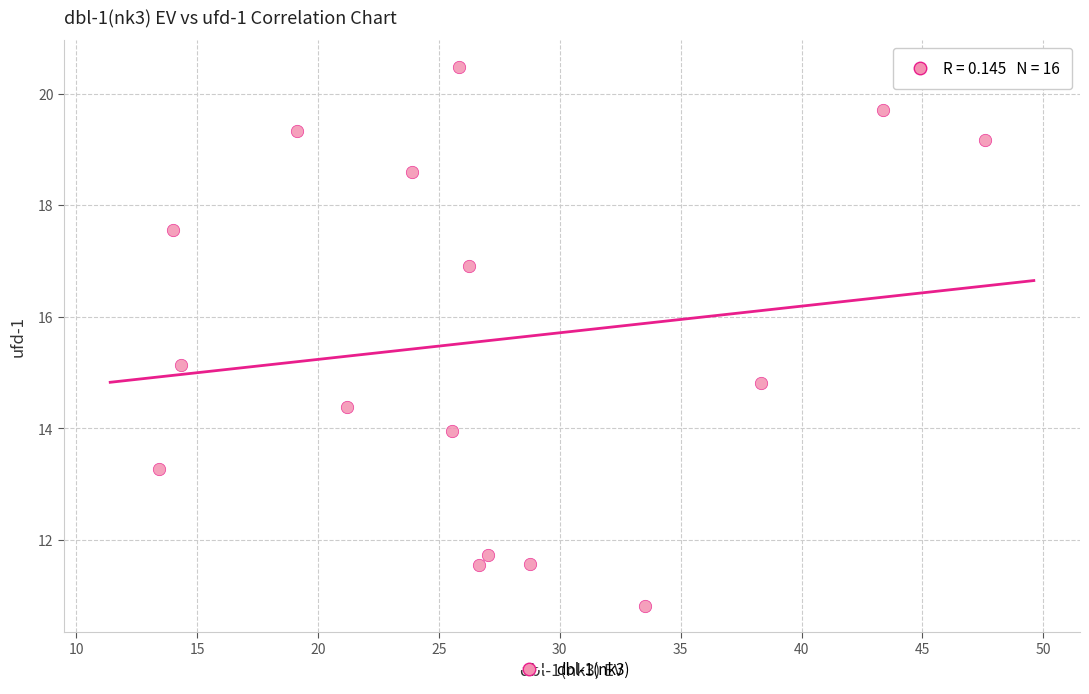

What is the range of X values (max minus min)?

34.2